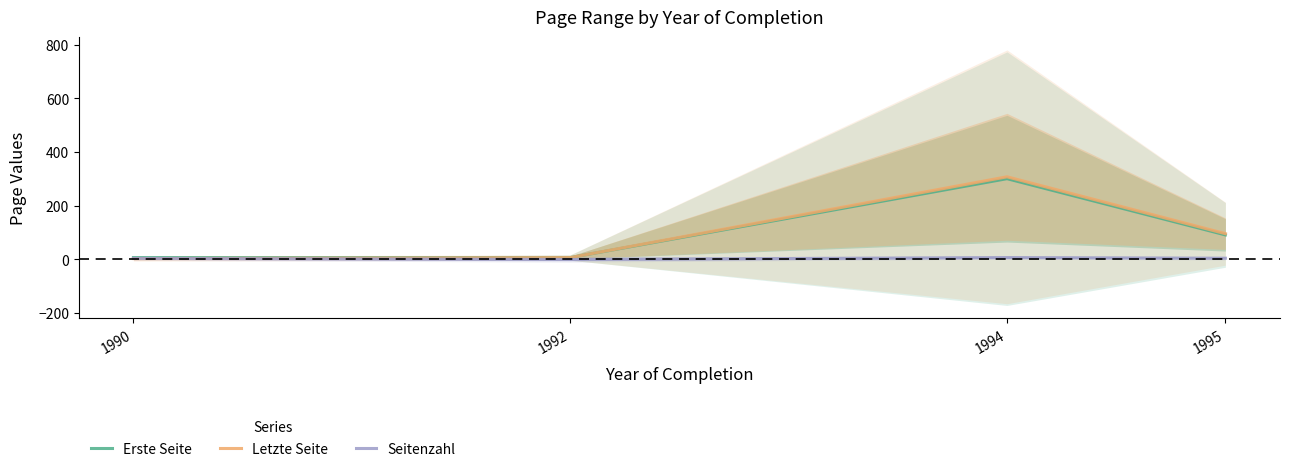

True or false: Letzte Seite has a value of 96.0 at 1995.

True